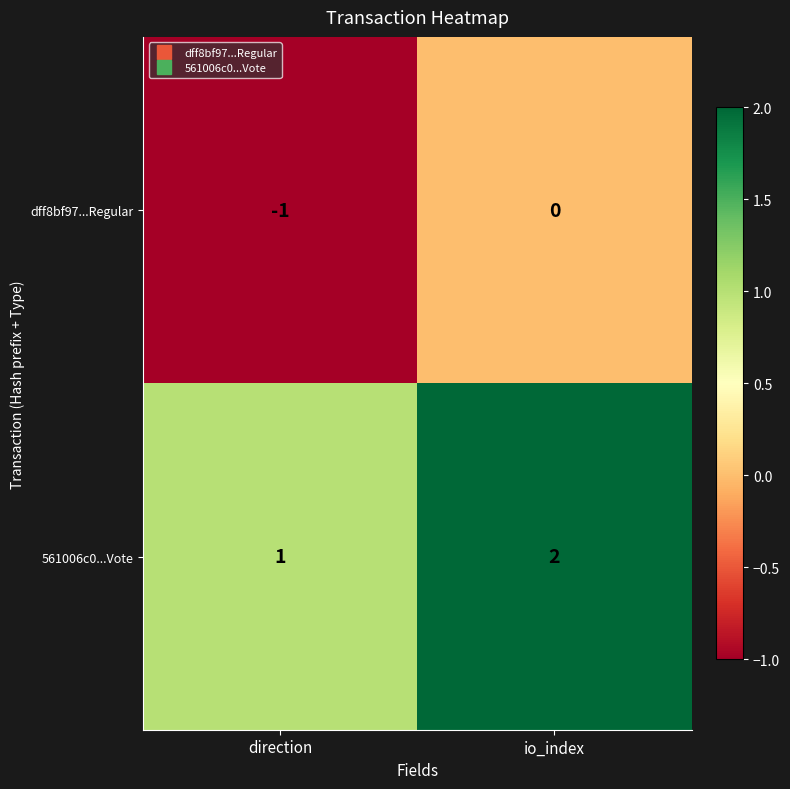

What is the spread (max minus min) of values at direction?

2